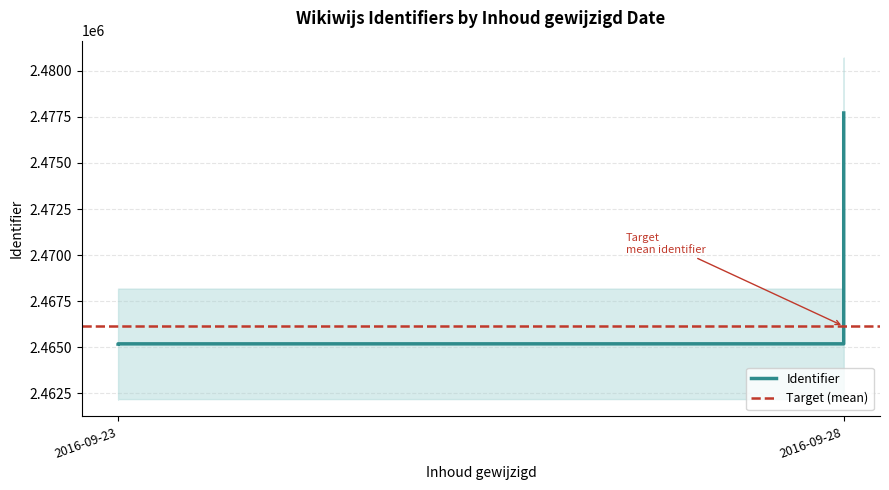

Reading left to right, extract all data points from this chart.

2465166	2465167	2465169	2465171	2465172	2465173	2465174	2465175	2465176	2465177	2465178	2465179	2477713